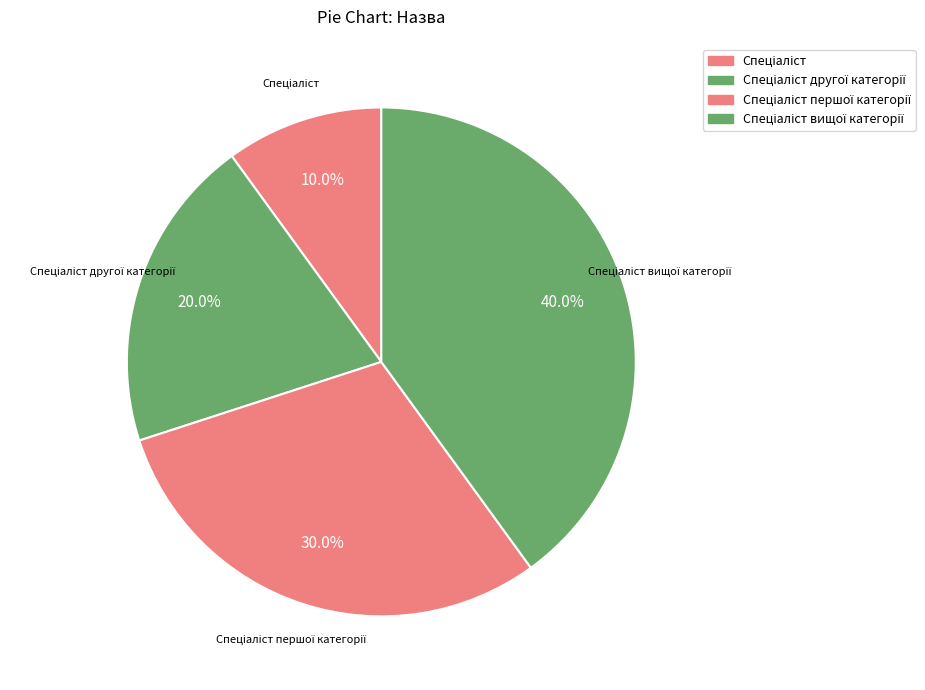

How many segments does this pie chart have?

4